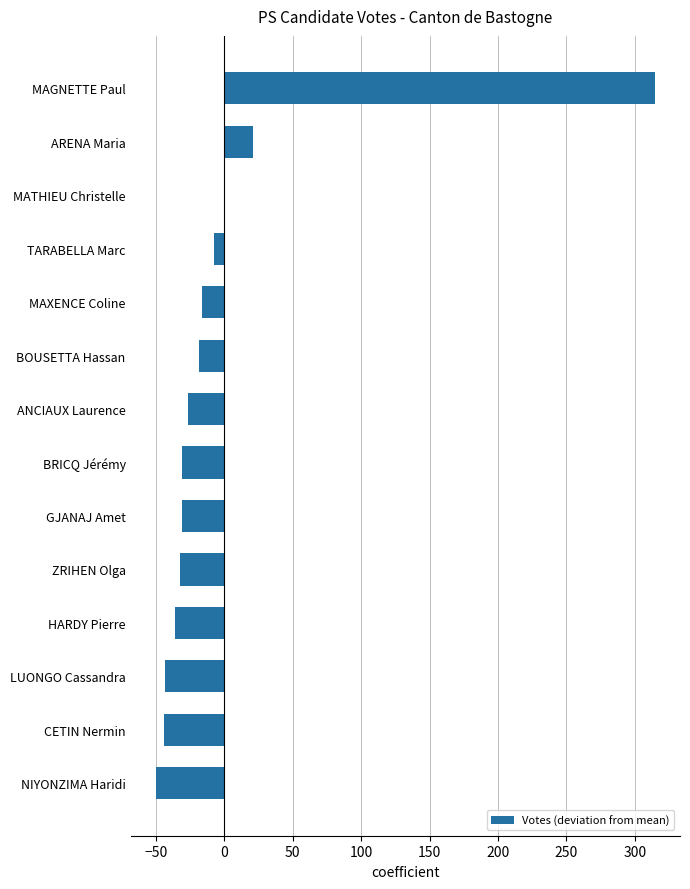

What is the change in value from CETIN Nermin to ZRIHEN Olga?

+12.0